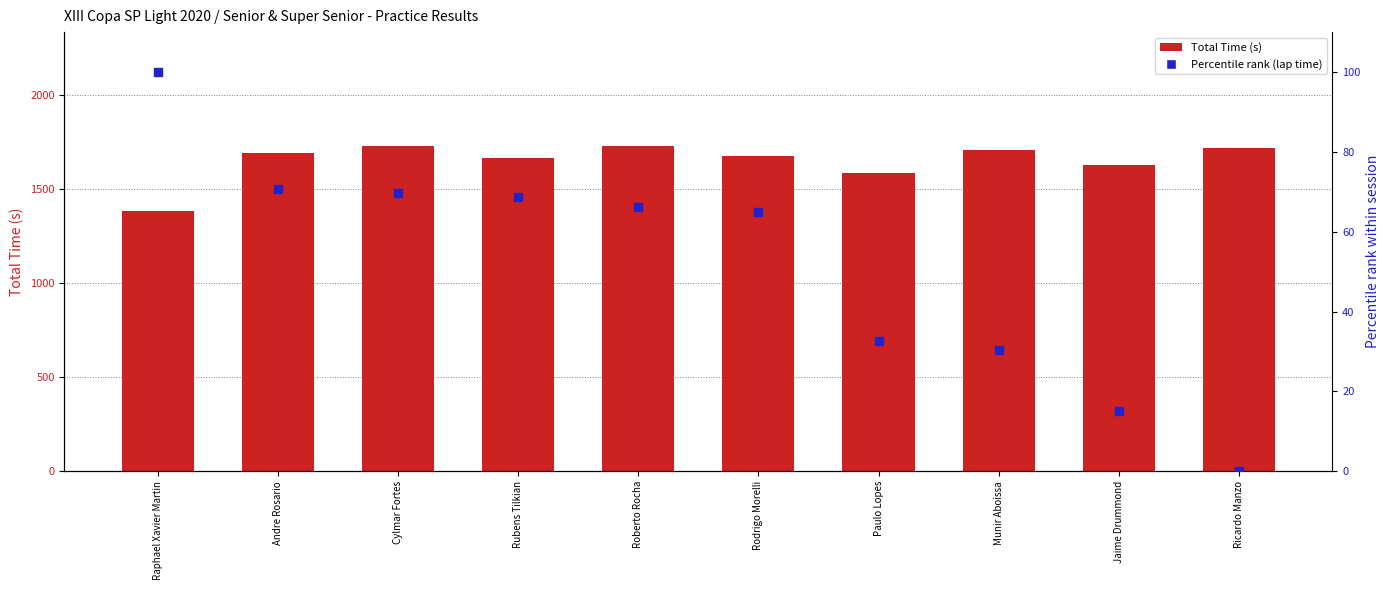

List the series in order of their peak value, highest first.

Total Time, Percentile rank (lap time)